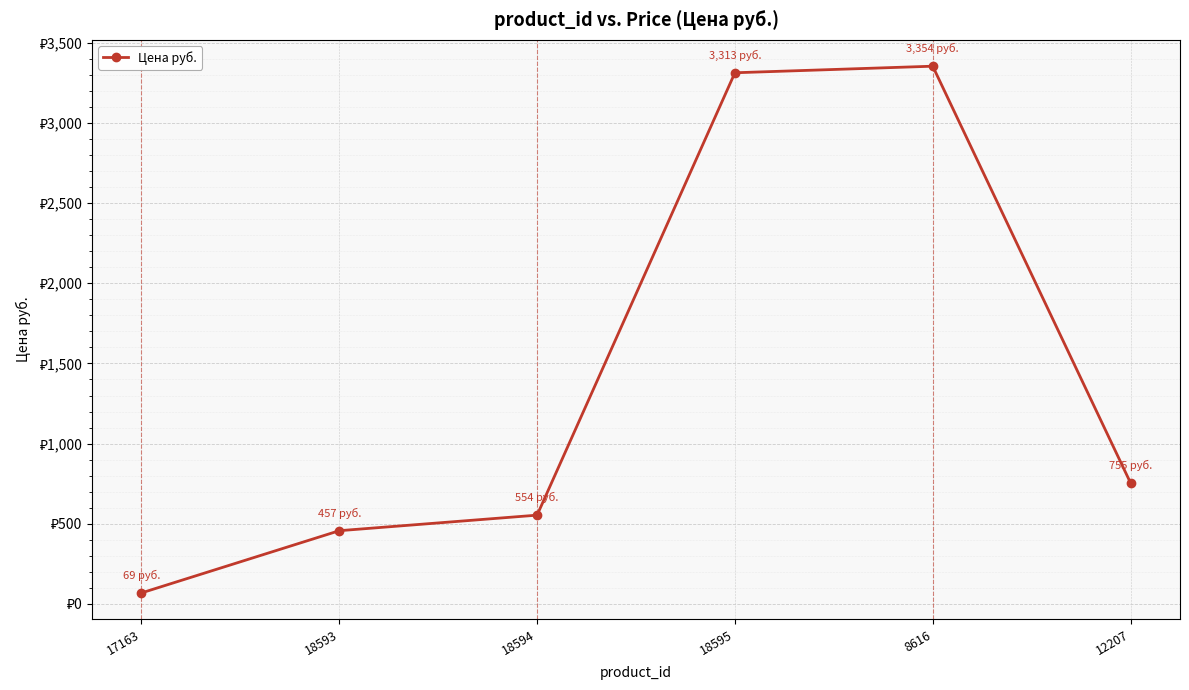

Is it true that the value at 18594 is 920?

False